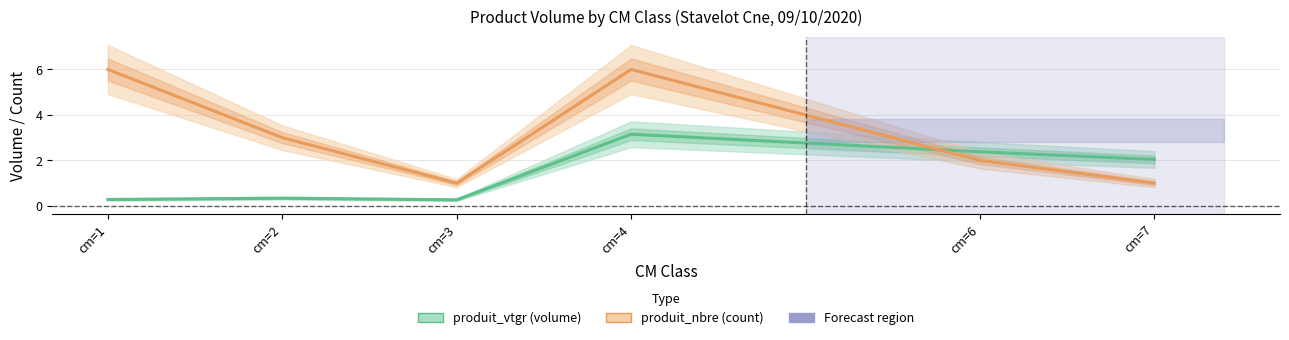

How many categories are shown in the chart?

6